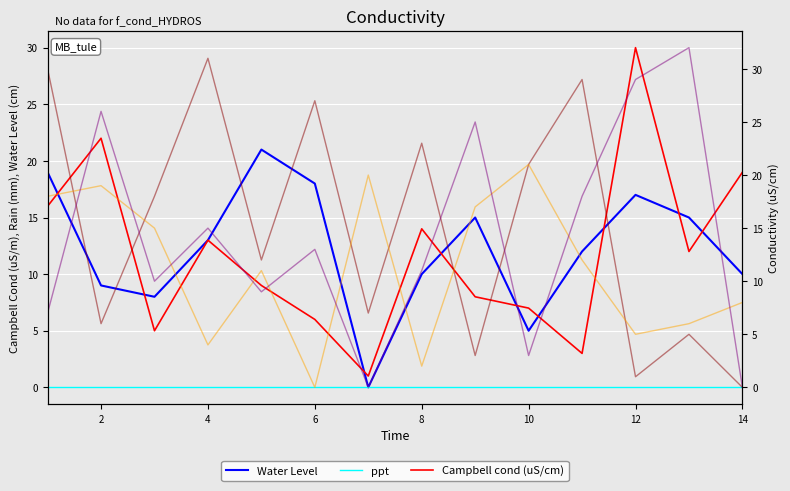

Count the number of categories in the chart.

14